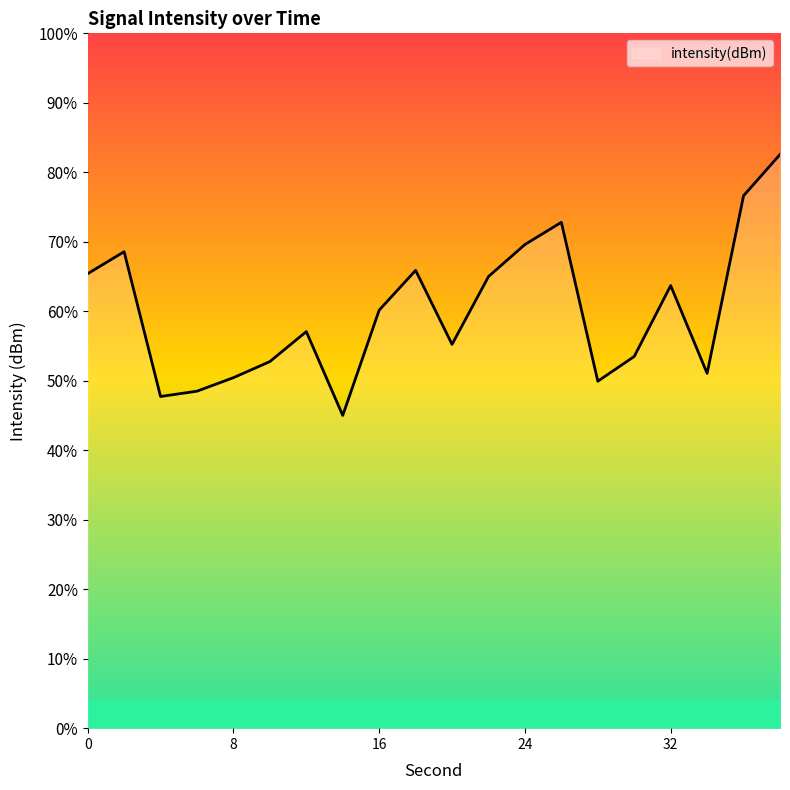

At which label is the value closest to -126?

22